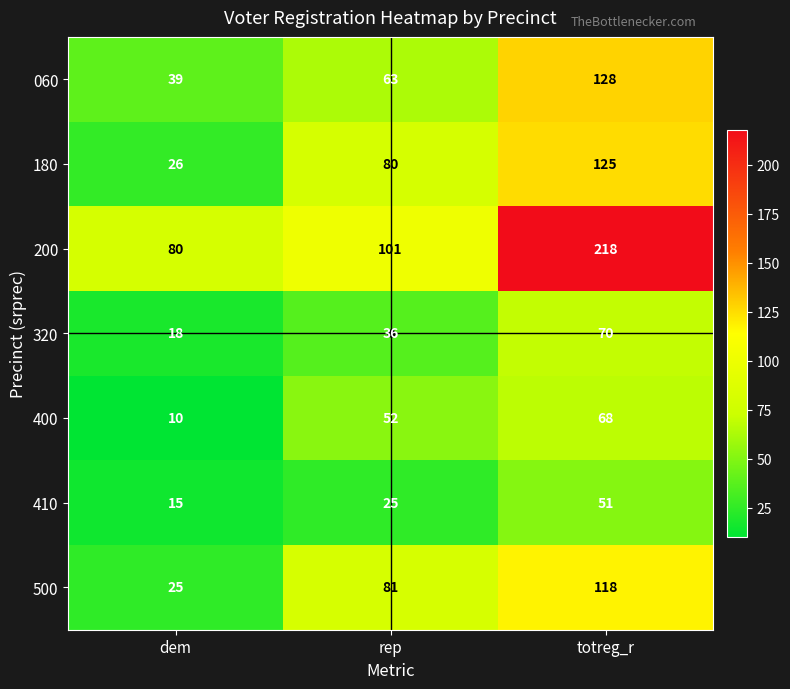

What is the total value across all series at rep?

438